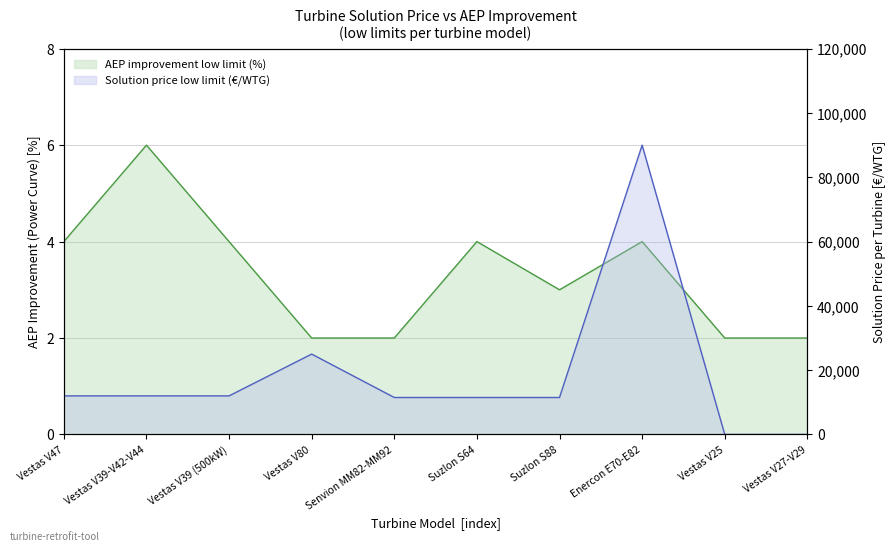

Reading right to left, what are all the values shown in this chart?

AEP improvement low limit (%): Vestas V27-V29=2	Vestas V25=2	Enercon E70-E82=4	Suzlon S88=3	Suzlon S64=4	Senvion MM82-MM92=2	Vestas V80=2	Vestas V39 (500kW)=4	Vestas V39-V42-V44=6	Vestas V47=4
Solution price low limit (€/WTG): Vestas V27-V29=0	Vestas V25=0	Enercon E70-E82=90000	Suzlon S88=11500	Suzlon S64=11500	Senvion MM82-MM92=11500	Vestas V80=25000	Vestas V39 (500kW)=12000	Vestas V39-V42-V44=12000	Vestas V47=12000